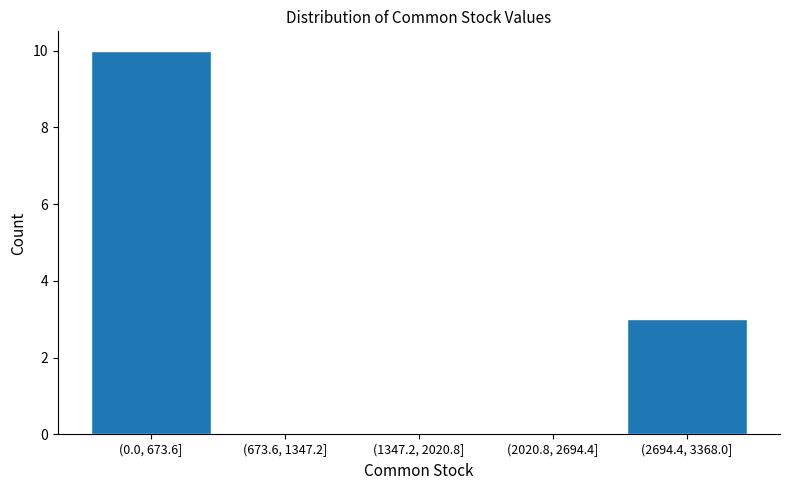

Reading left to right, list all the values displayed in this chart.

(0.0, 673.6]=10	(673.6, 1347.2]=0	(1347.2, 2020.8]=0	(2020.8, 2694.4]=0	(2694.4, 3368.0]=3